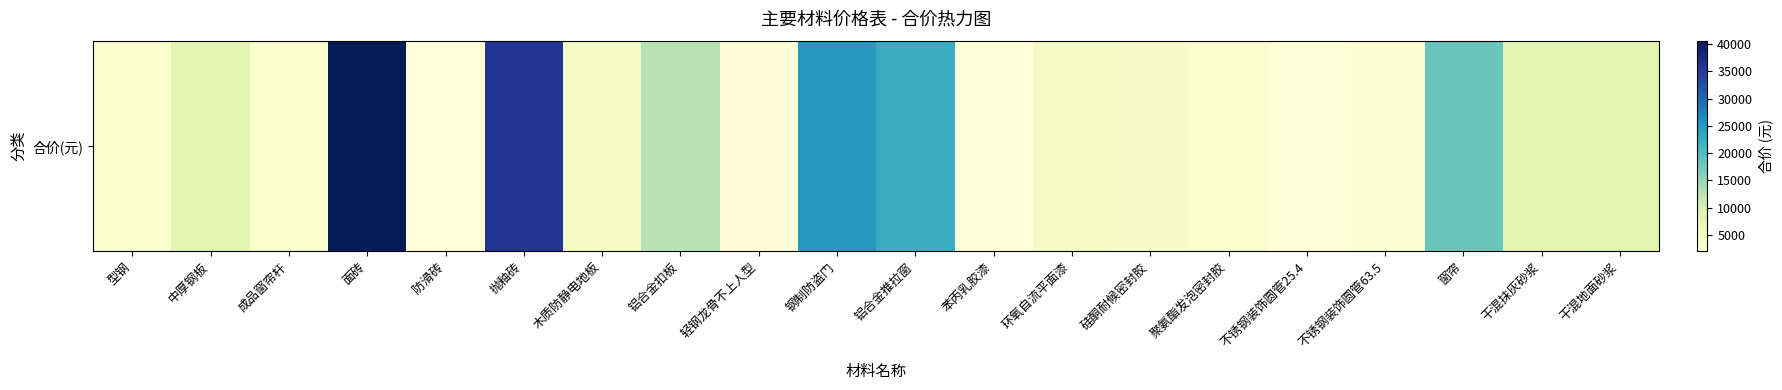

At which label is the value closest to 21341?

铝合金推拉窗